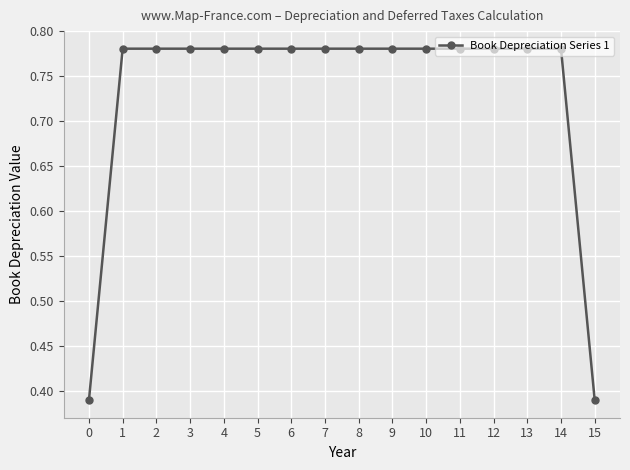

Count the values in the range 0 to 1.

16